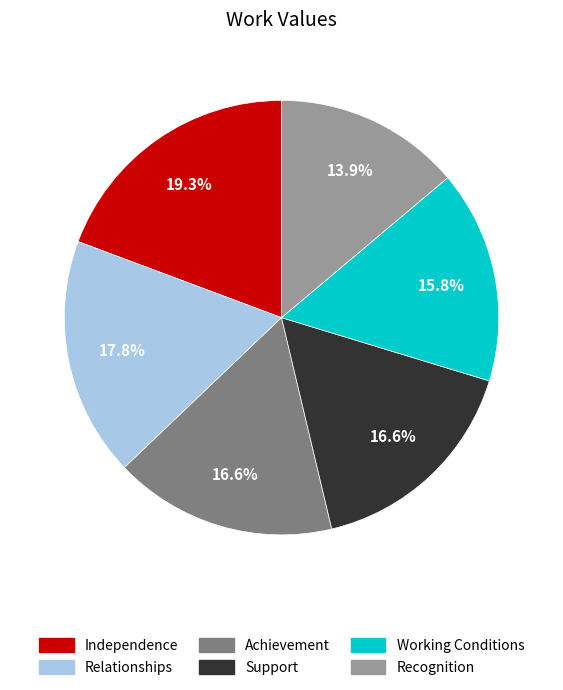

To the nearest percent, what is the combined percentage of Working Conditions and Recognition?

30%